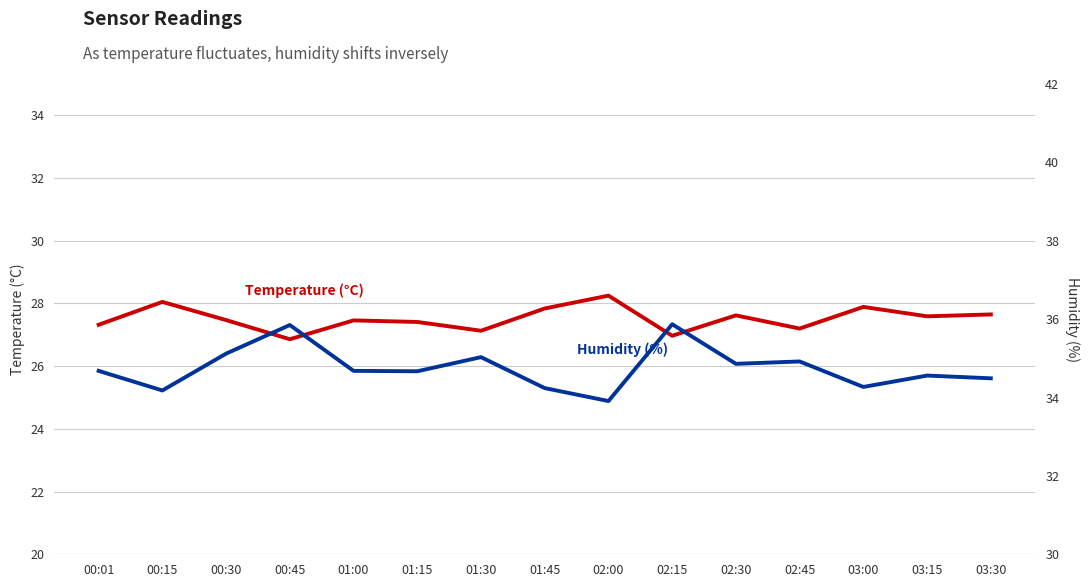

In Temperature (°C), how many points are higher than both neighbors (excluding endpoints)?

5